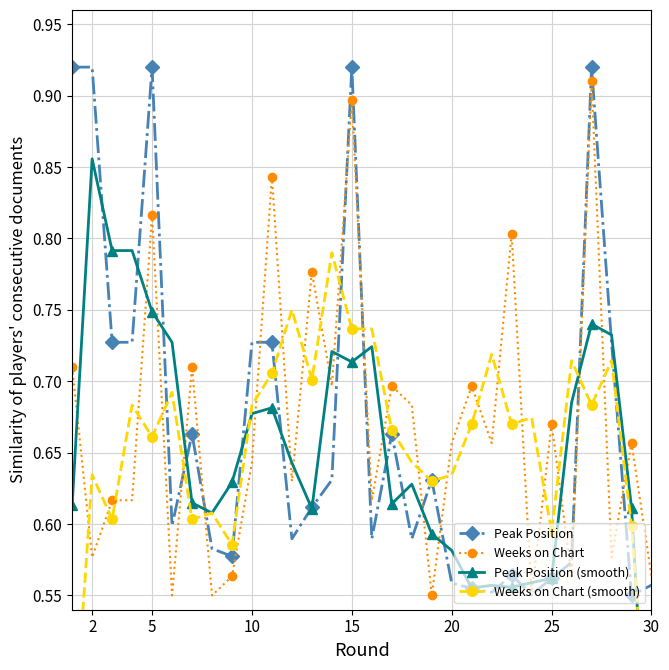

How many Weeks on Chart values are between 0 and 1?

30